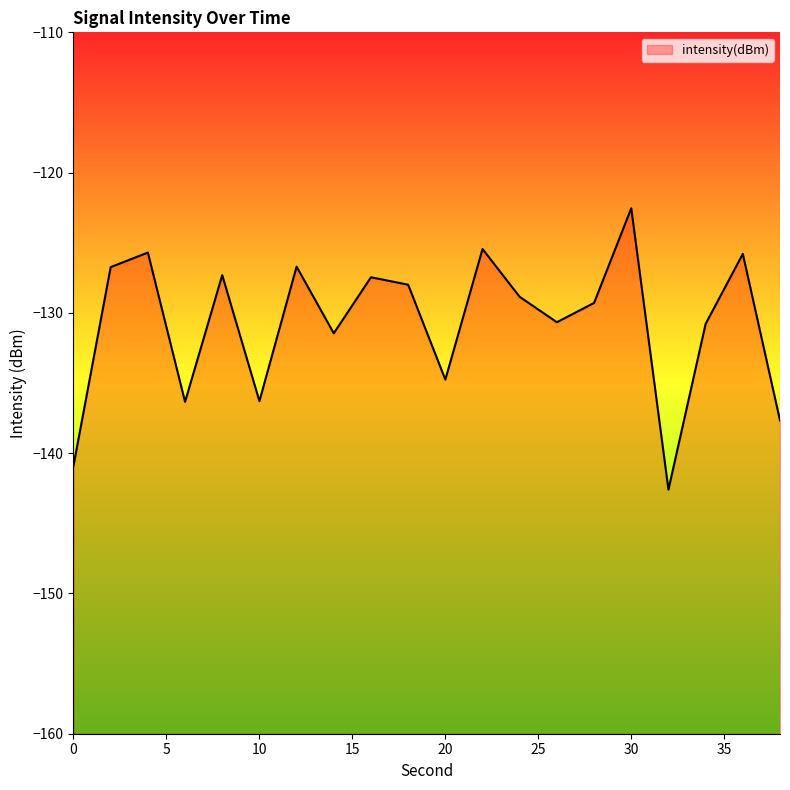

What is the value of the 4th point from the left?

-136.3